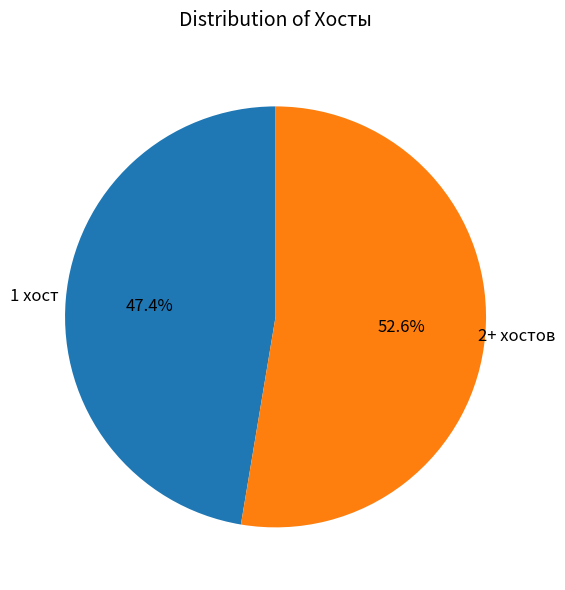

Rank the categories by value from highest to lowest.

2+ хостов, 1 хост